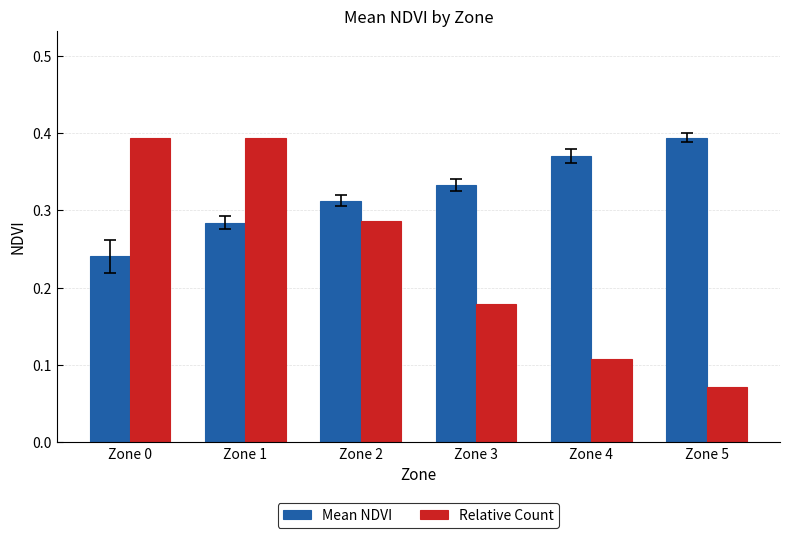

How many Mean NDVI values are between 0 and 1?

6